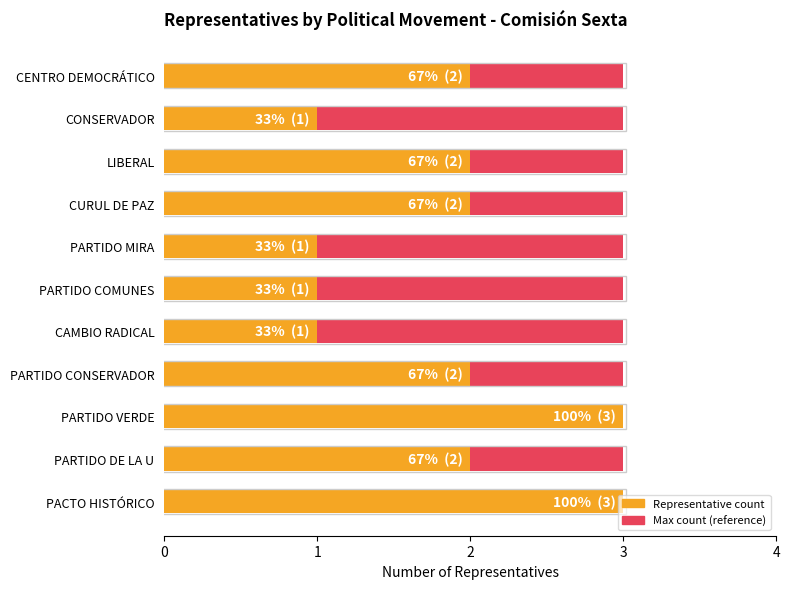

What is the maximum value shown in the chart?

3.0